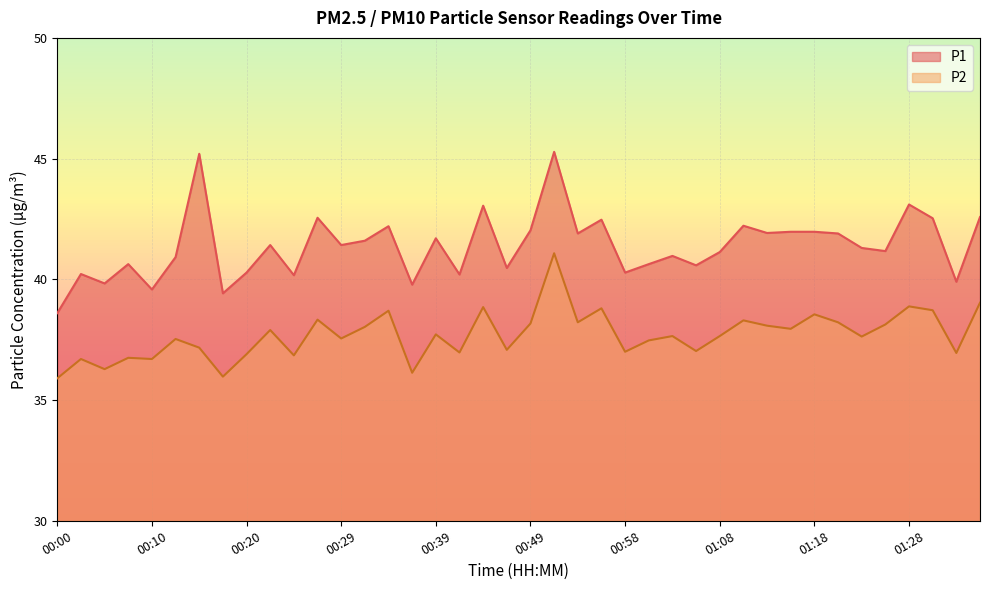

Which series has the largest total across all categories?

P1